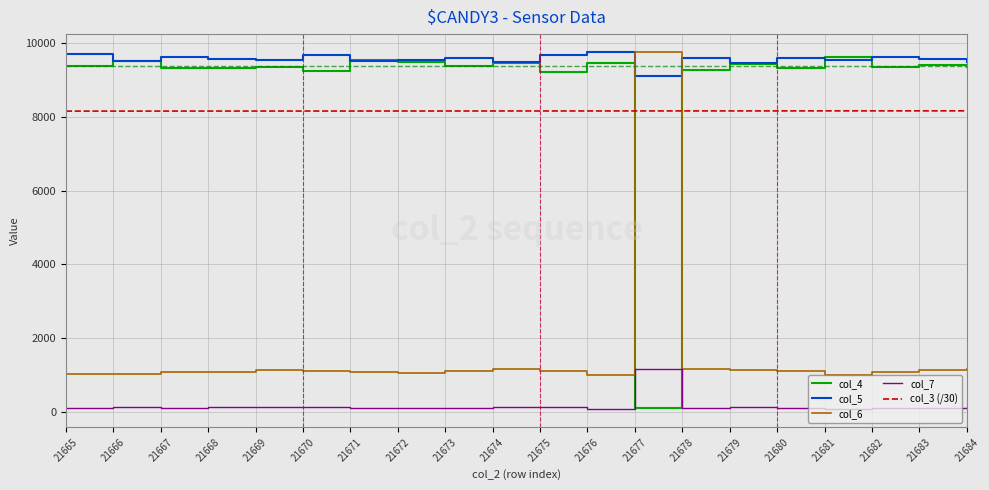

How many intersections are there between col_6 and col_3 (/30)?

2